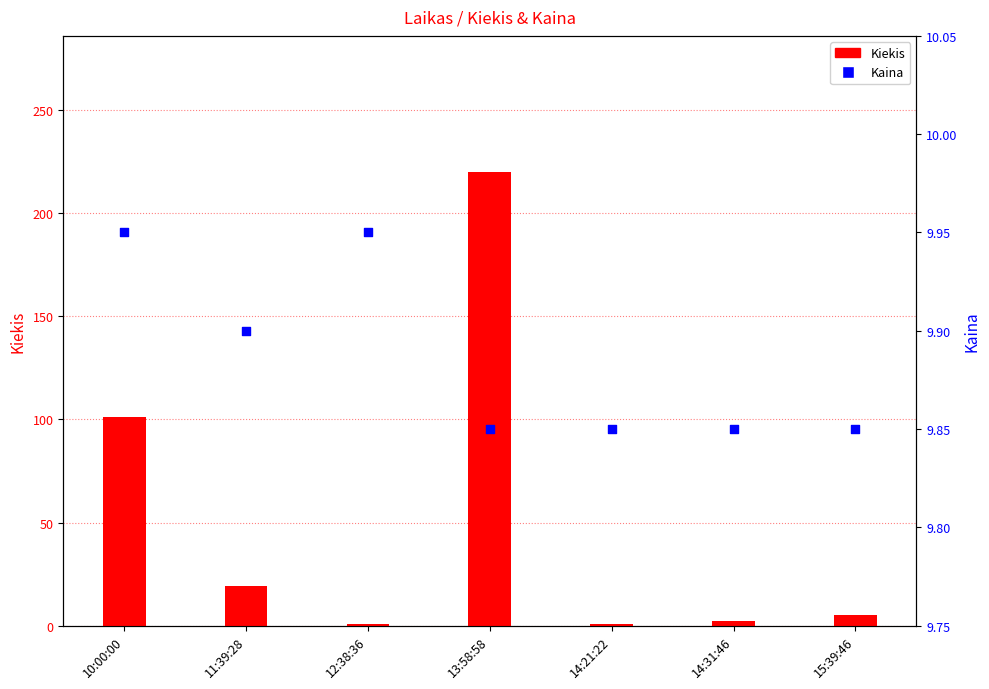

What is the total value across all series at 14:31:46?

11.8